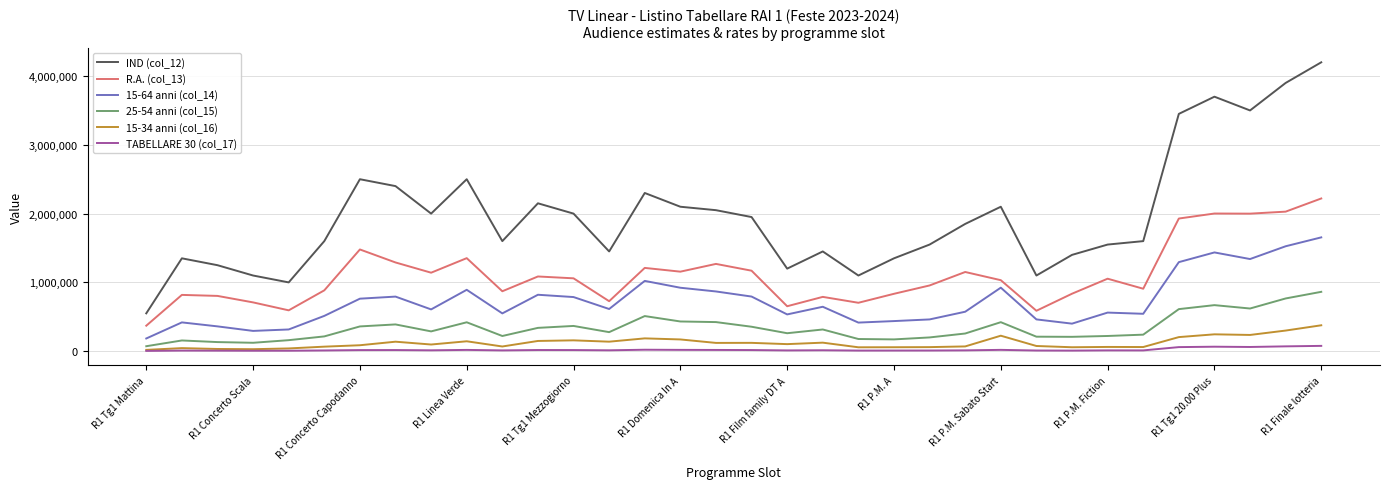

True or false: TABELLARE 30 (col_17) and 25-54 anni (col_15) cross at least once.

False